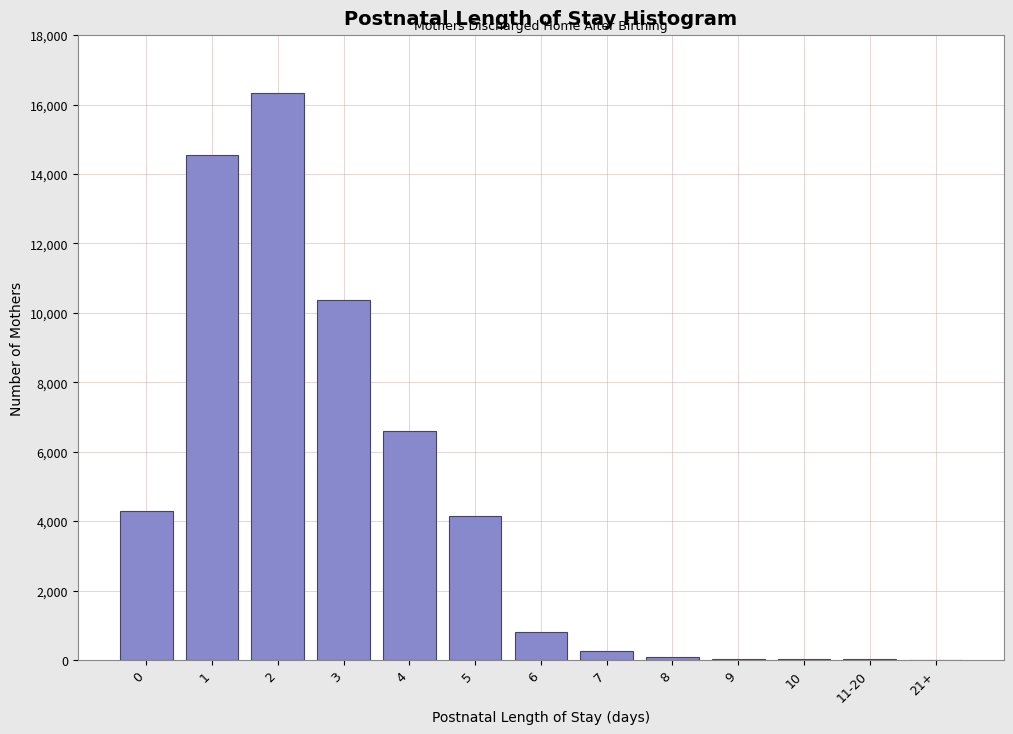

What is the change in value from 0 to 6?

-3464